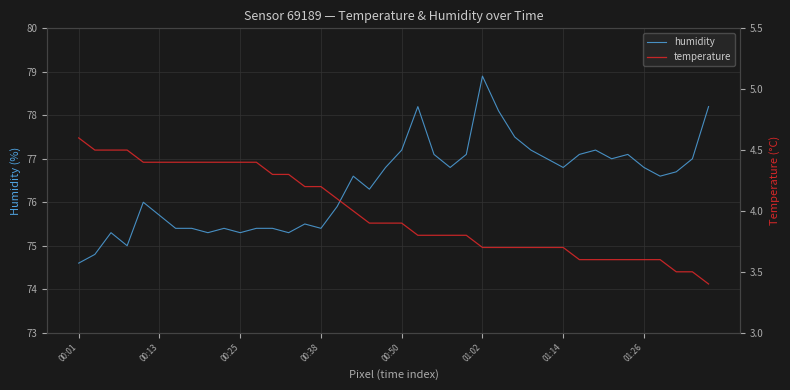

What is the maximum value for humidity?

78.9